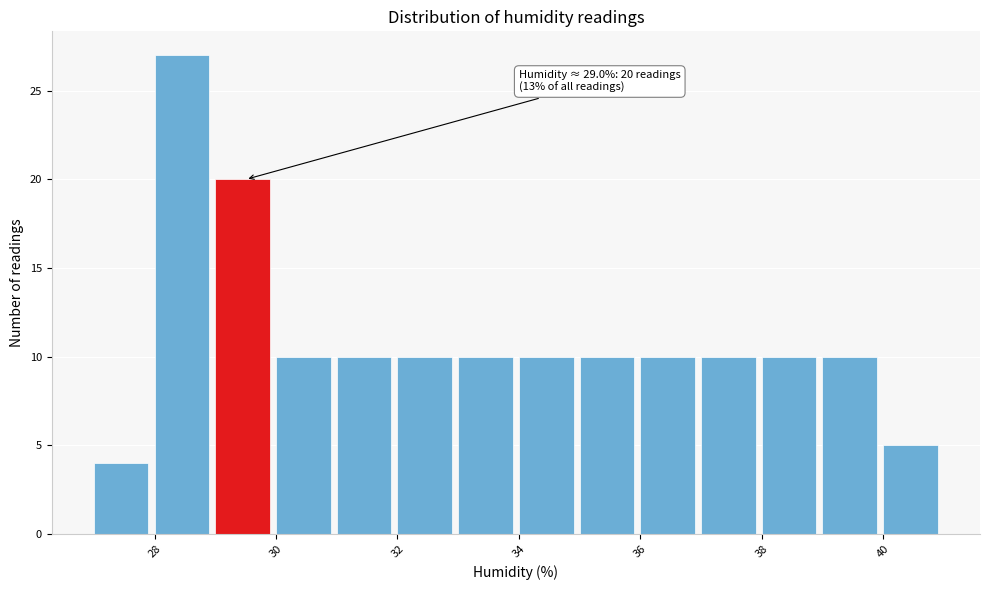

Which range on the x-axis has the tallest bar?

28 to 29